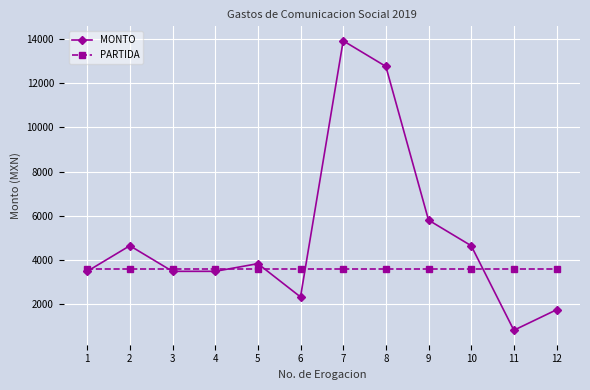

Reading right to left, what are all the values shown in this chart?

MONTO: 12=1740	11=812	10=4640	9=5800	8=12760	7=13920	6=2320	5=3828	4=3480	3=3480	2=4640	1=3480
PARTIDA: 12=3600	11=3600	10=3600	9=3600	8=3600	7=3600	6=3600	5=3600	4=3600	3=3600	2=3600	1=3600